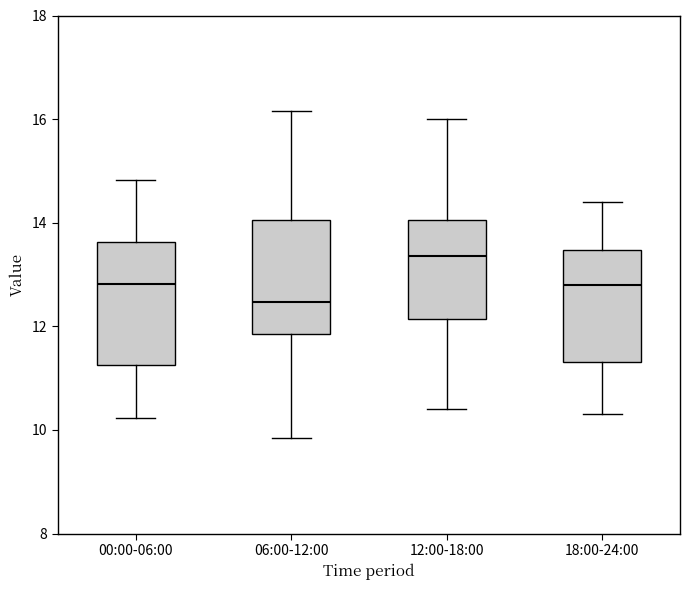

Which box has the highest median line?

12:00-18:00